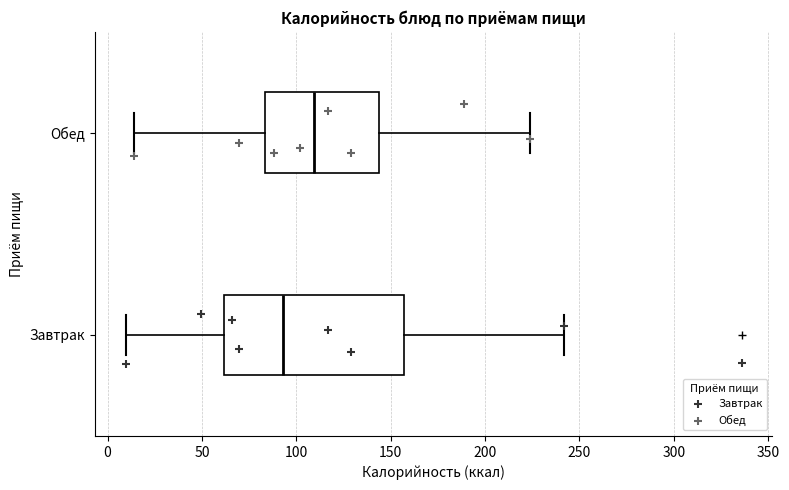

Where does the median line of the box for Завтрак sit on the x-axis? The values are not printed on the chart, so give them approximately, as read against the axis.

95